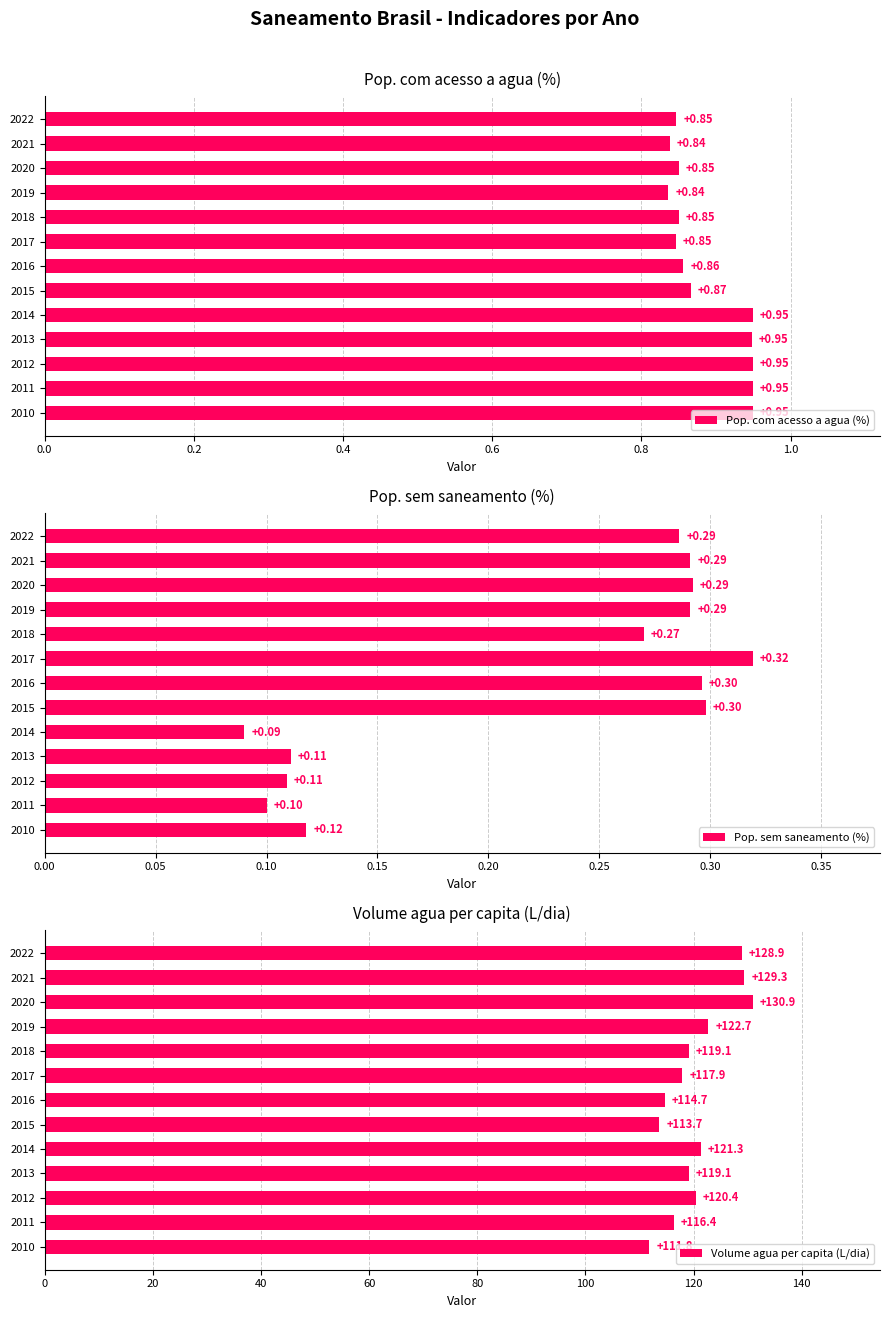

Read the Volume agua per capita (L/dia) value at 2013.

119.1